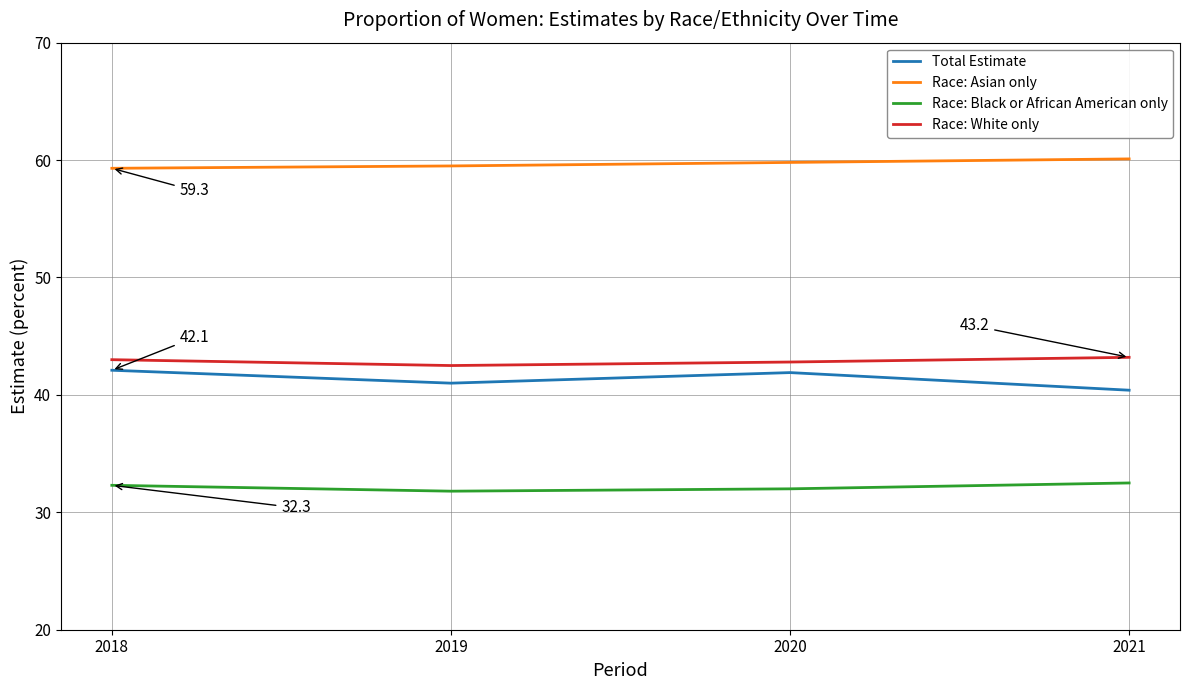

What is the spread (max minus min) of values at 2019?

27.7